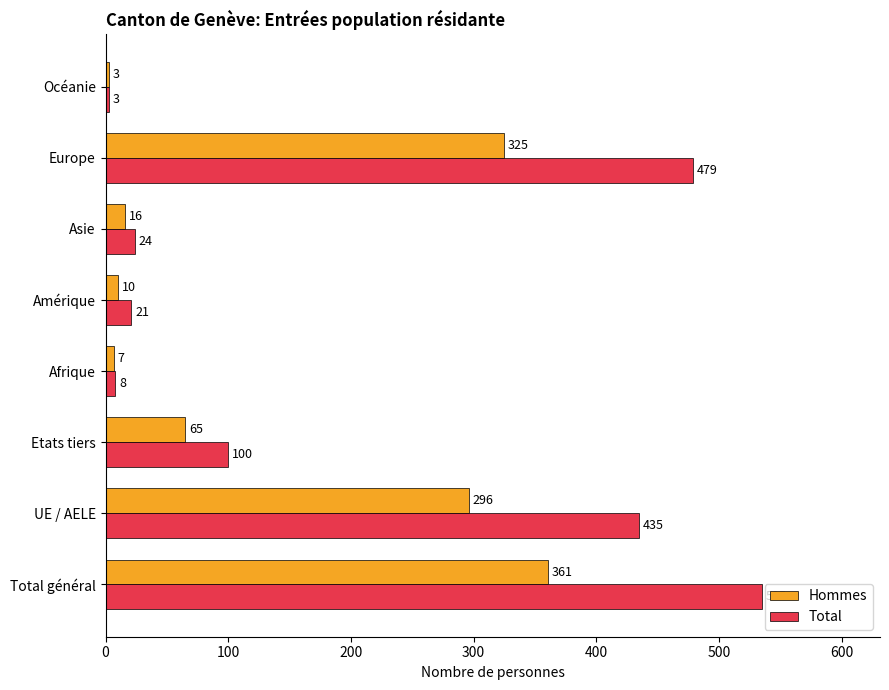

List the series in order of their peak value, lowest first.

Hommes, Total